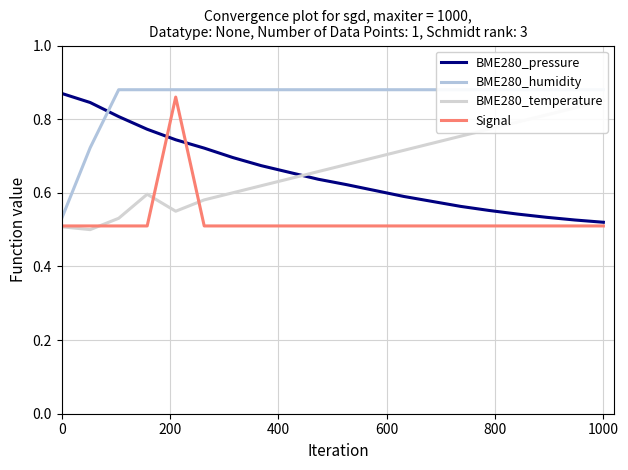

In Signal, how many points are higher than both neighbors (excluding endpoints)?

1